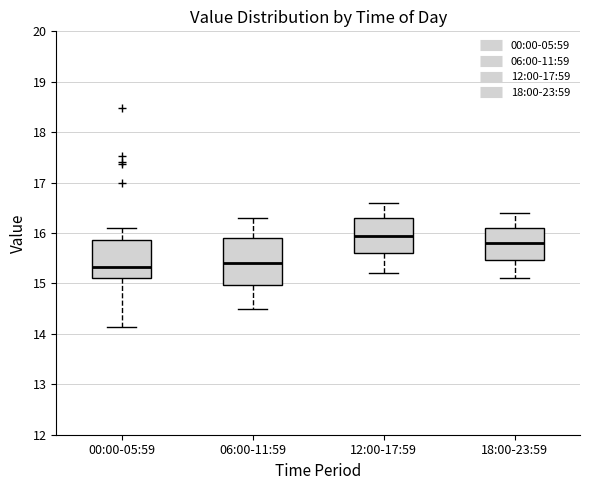

Where does the lower whisker of the box for 00:00-05:59 end on the y-axis? The values are not printed on the chart, so give them approximately, as read against the axis.

14.1